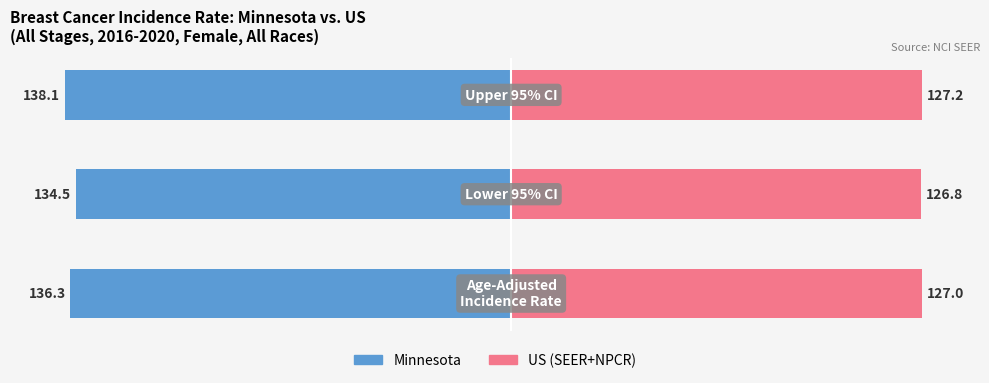

How many series are shown in this chart?

2